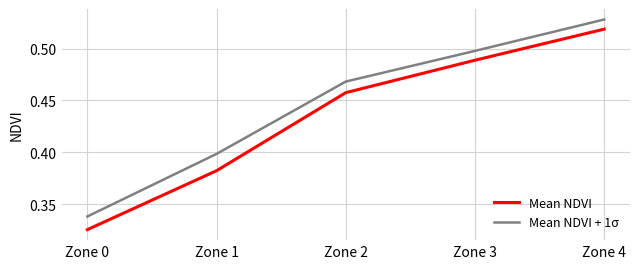

At which label is Mean NDVI + 1σ closest to 0?

Zone 0